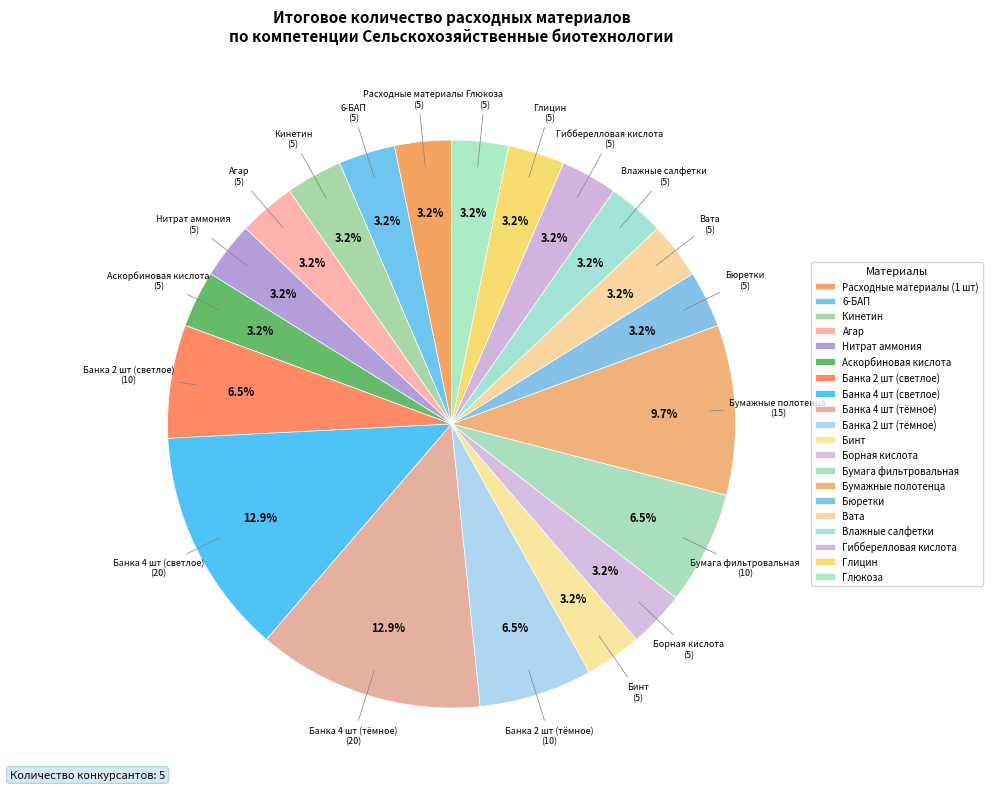

How many segments does this pie chart have?

20